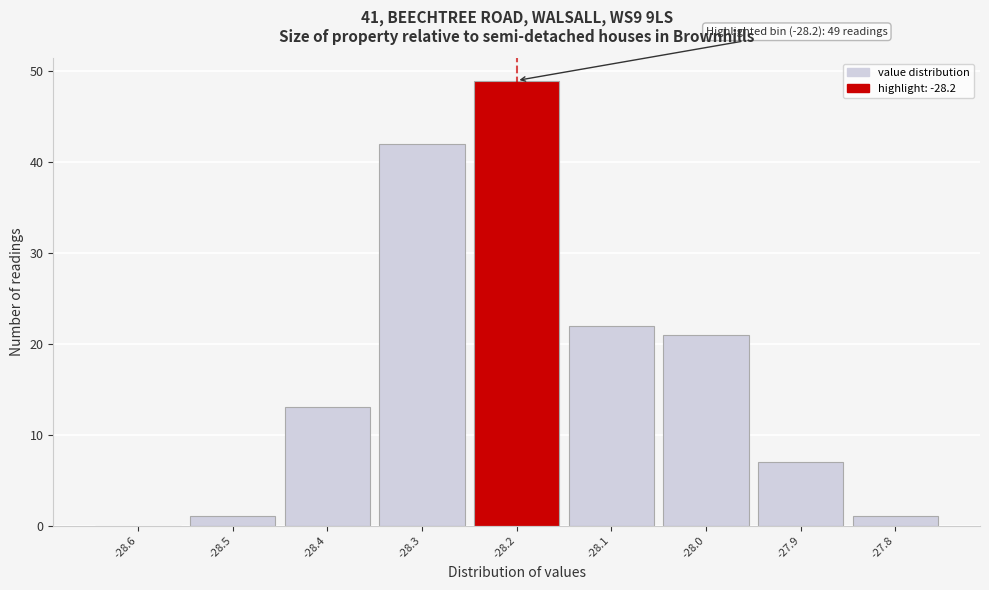

Which range on the x-axis has the tallest bar?

-28.25 to -28.15